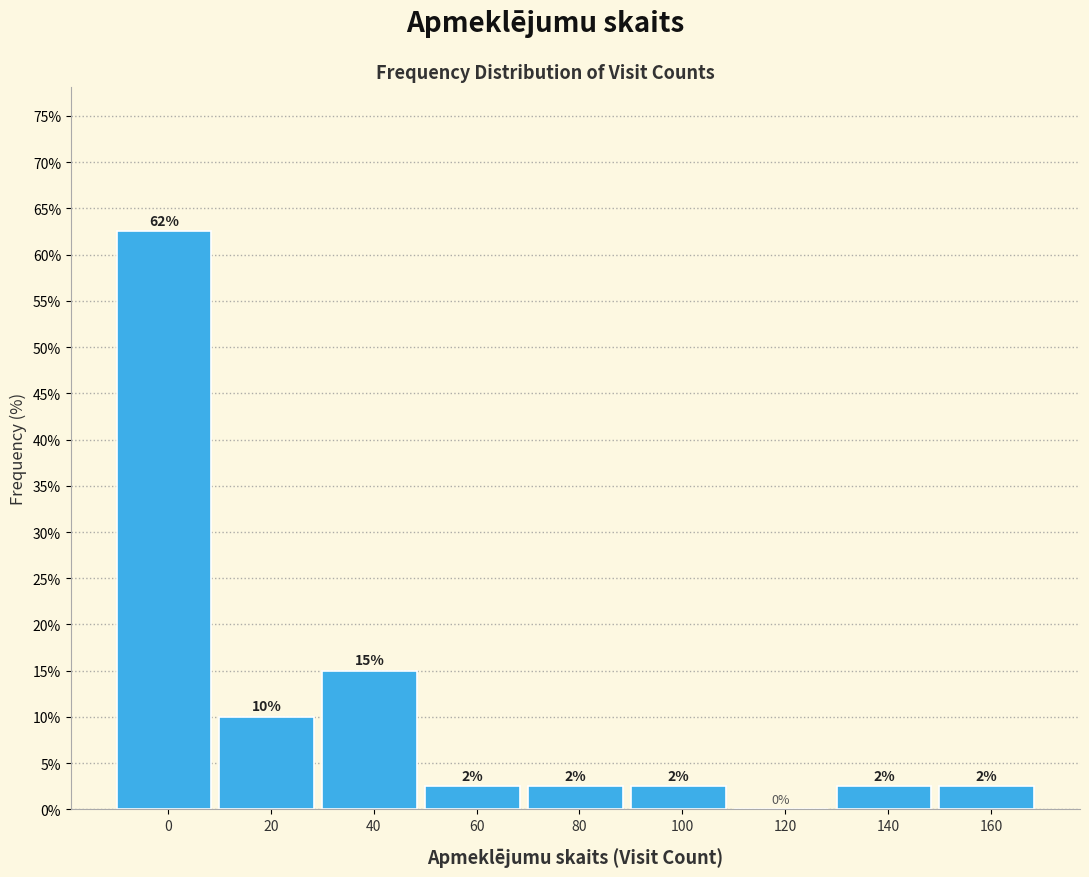

Are the bars horizontal?

No